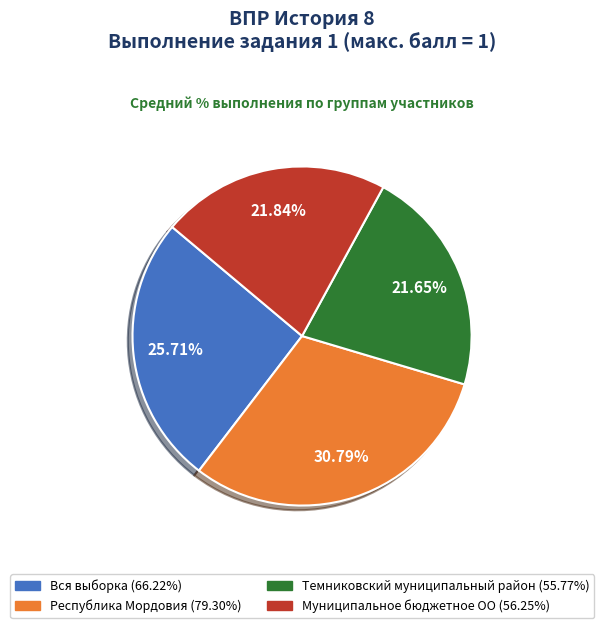

Which category has the biggest portion of the pie?

Республика Мордовия